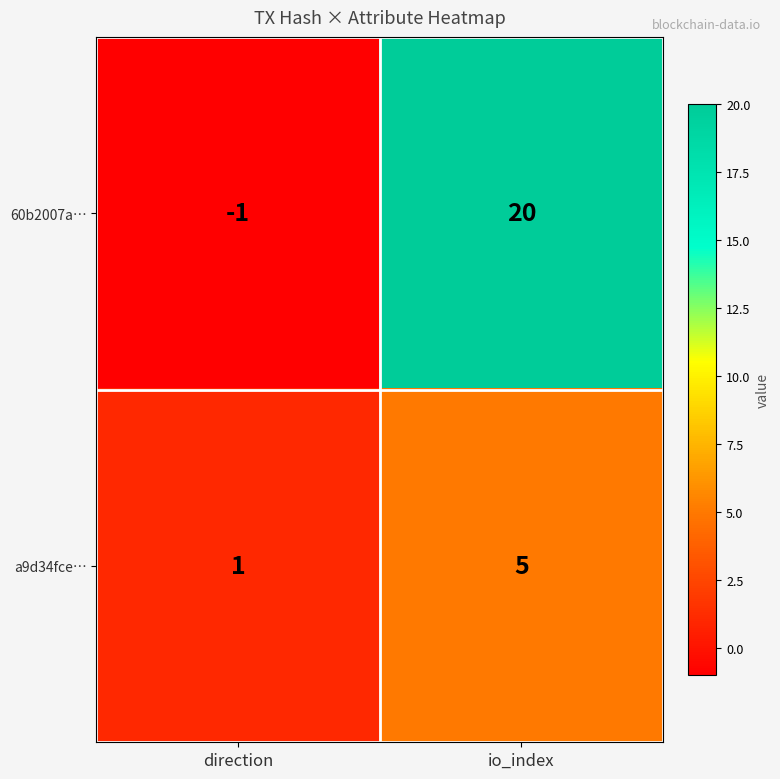

At which category does the chart reach its peak across all series?

io_index